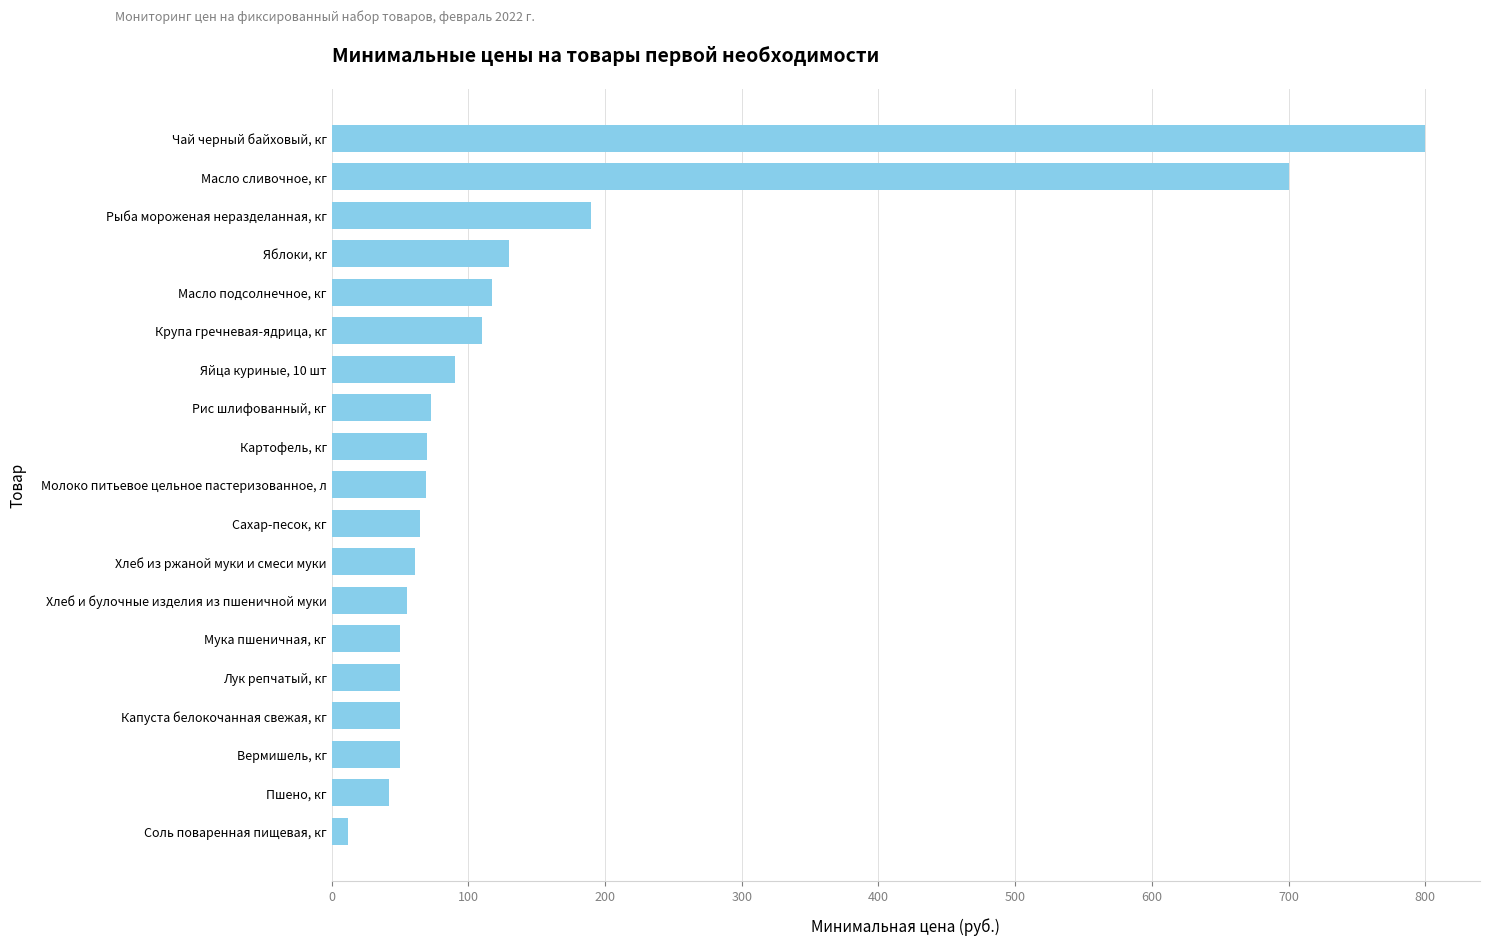

Approximately how many times larger is the value at Молоко питьевое цельное пастеризованное, л compared to Рыба мороженая неразделанная, кг?

0.4